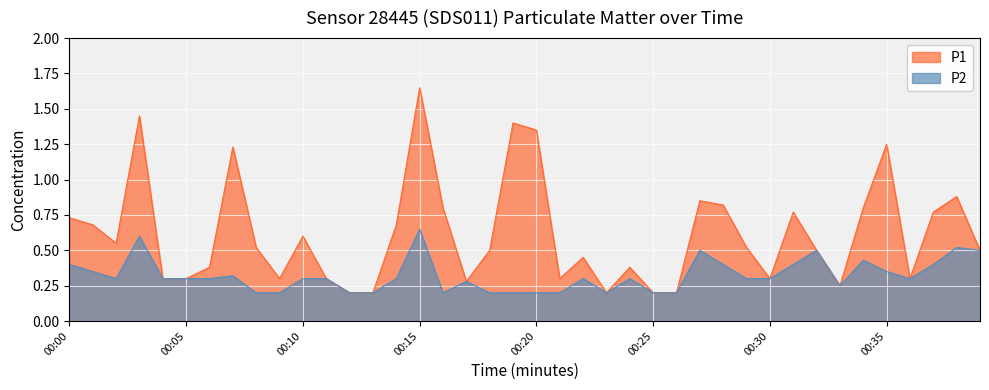

What is the value of the P1 point at the 35th from the left?

0.8